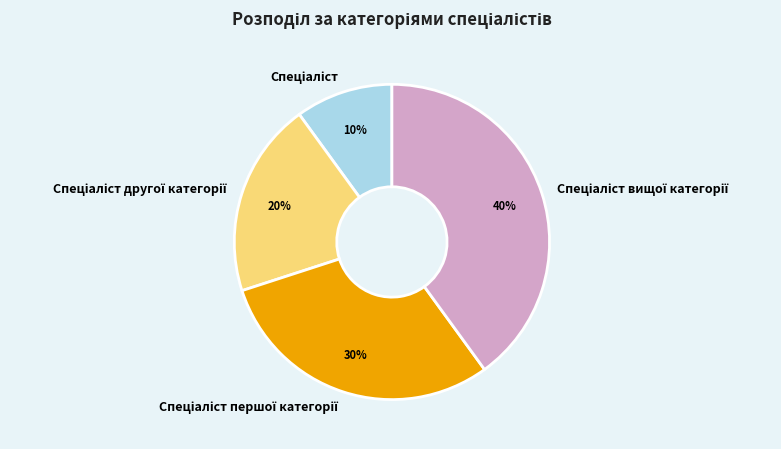

How many segments does this pie chart have?

4